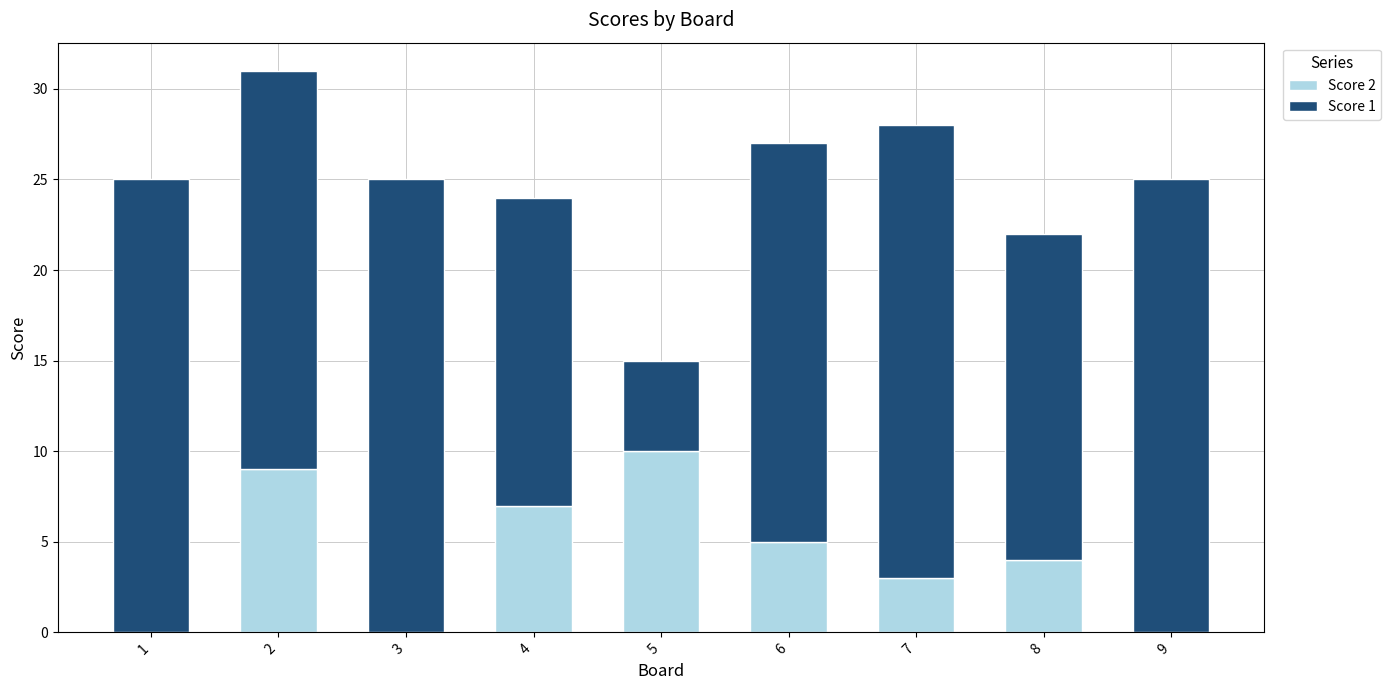

What is the highest value of the Score 2 series?

10